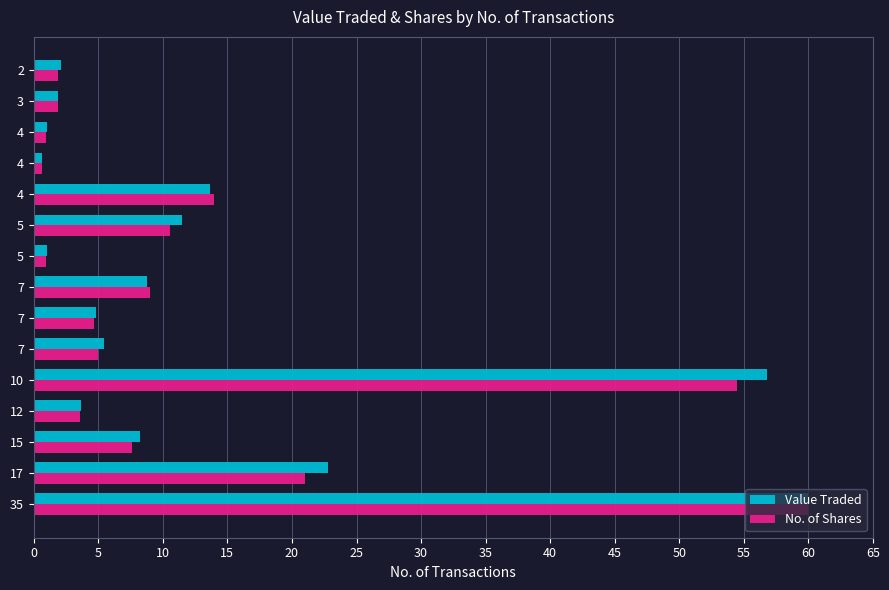

What are all the series names shown in the legend?

Value Traded, No. of Shares